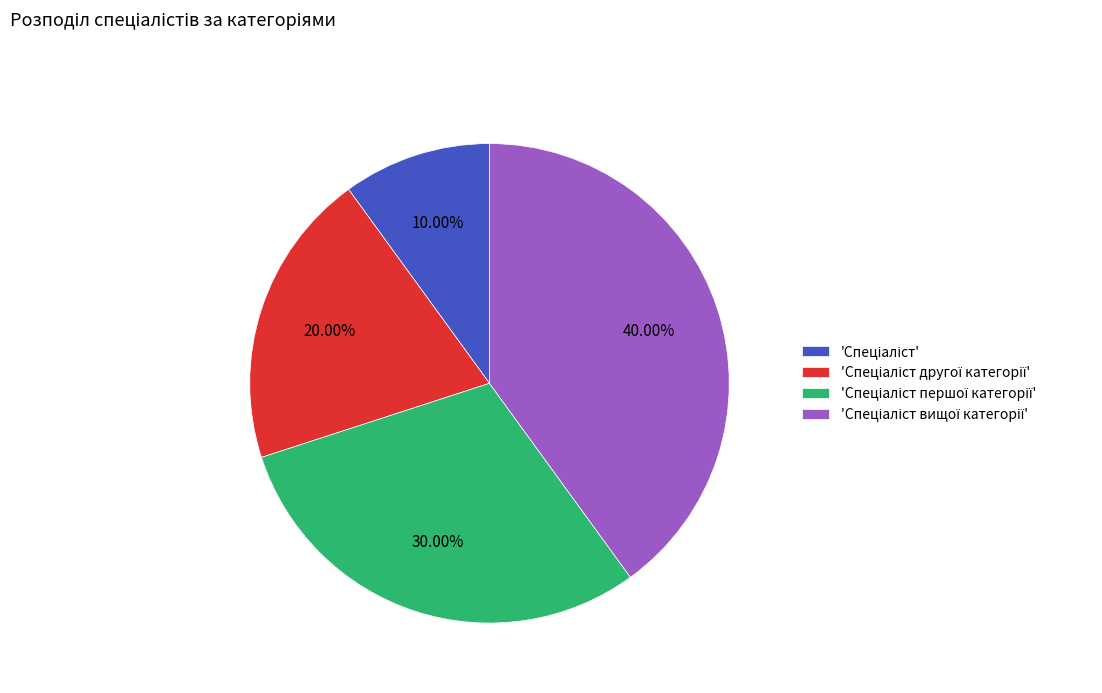

Is there a majority slice in this chart?

No